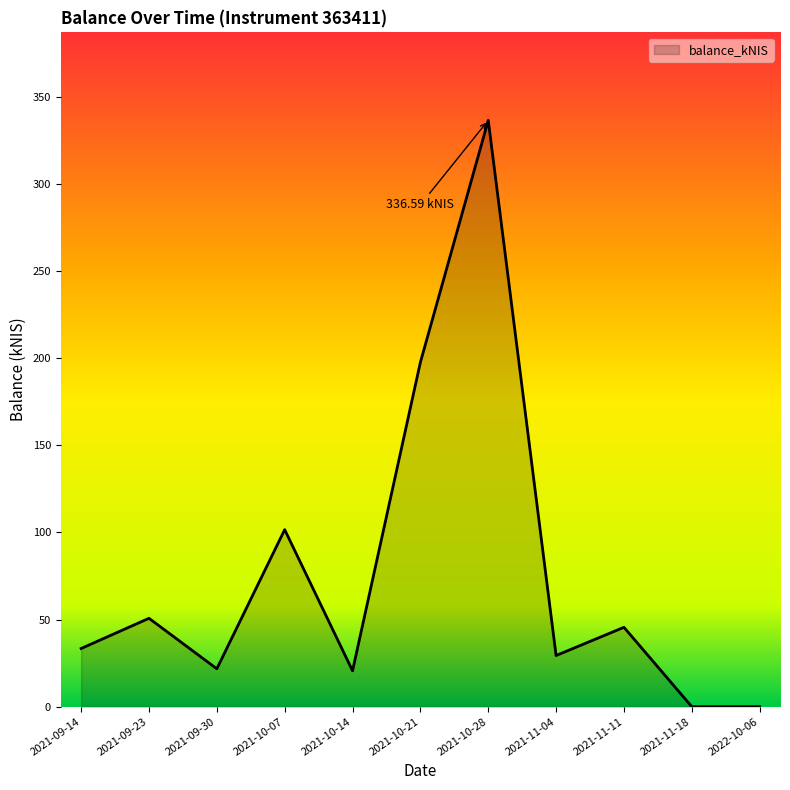

Which has a higher value, 2021-10-28 or 2021-11-18?

2021-10-28